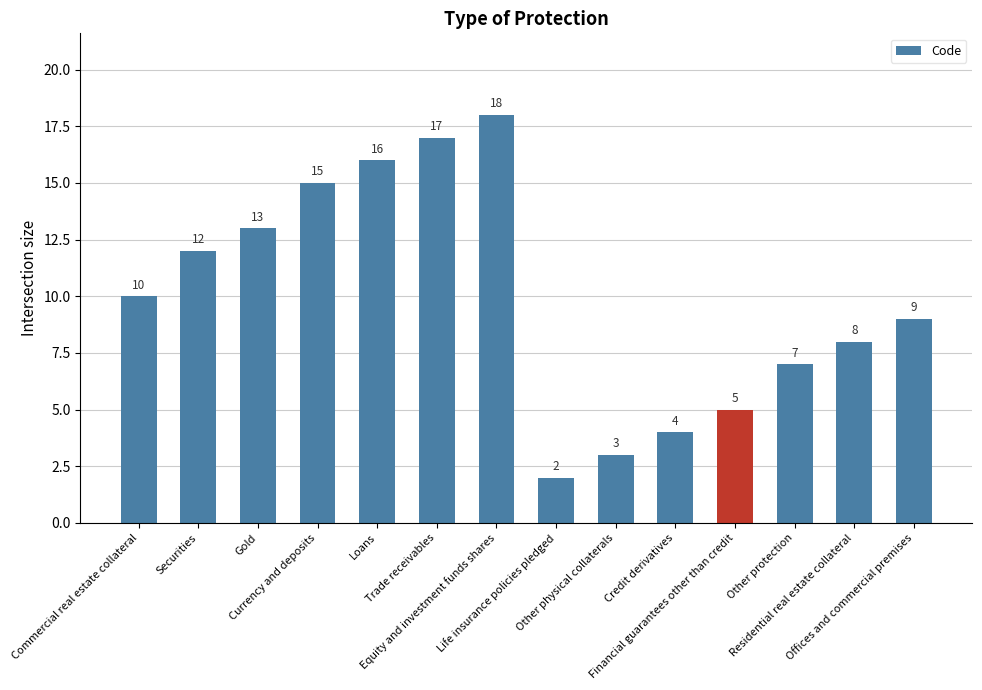

What is the difference between the second highest and second lowest values?

14